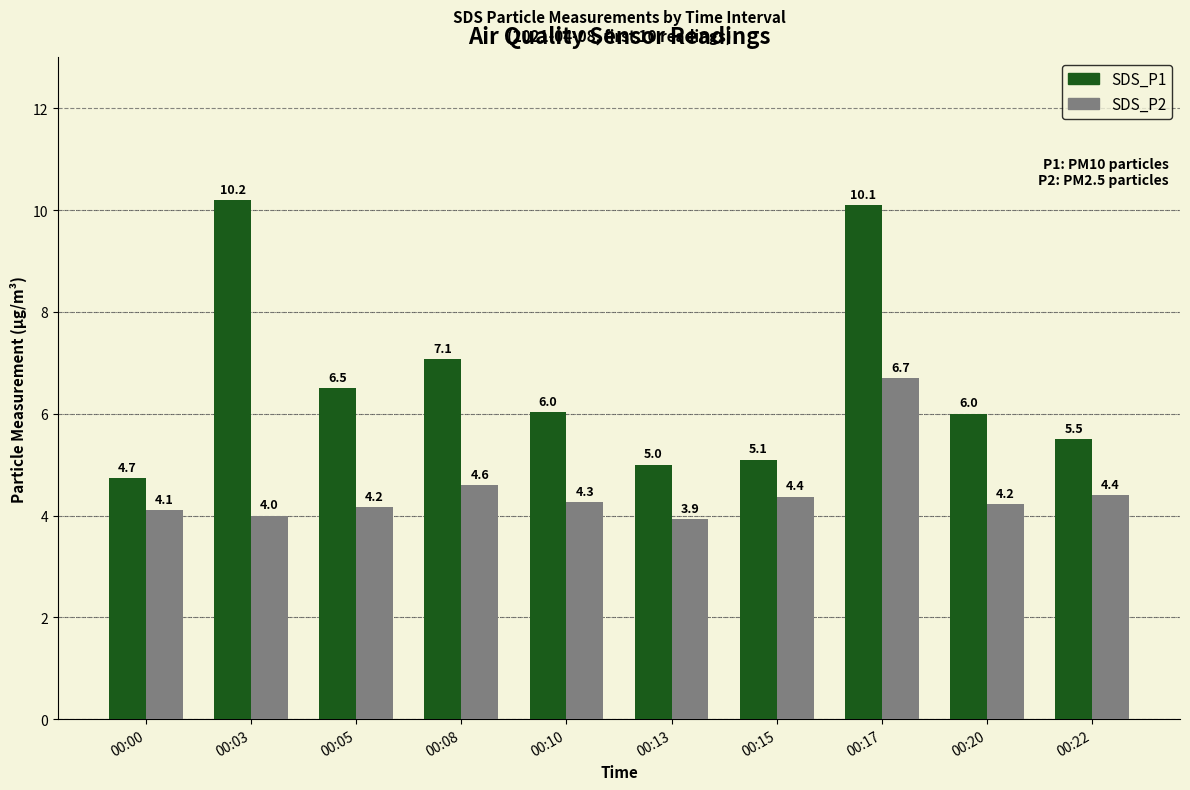

What is the minimum value shown in the chart?

3.9